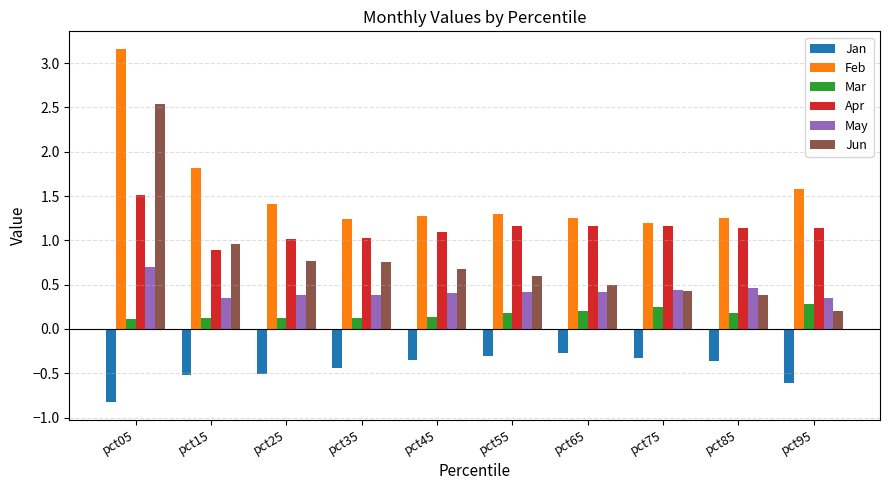

How many bars are there in each group?

6